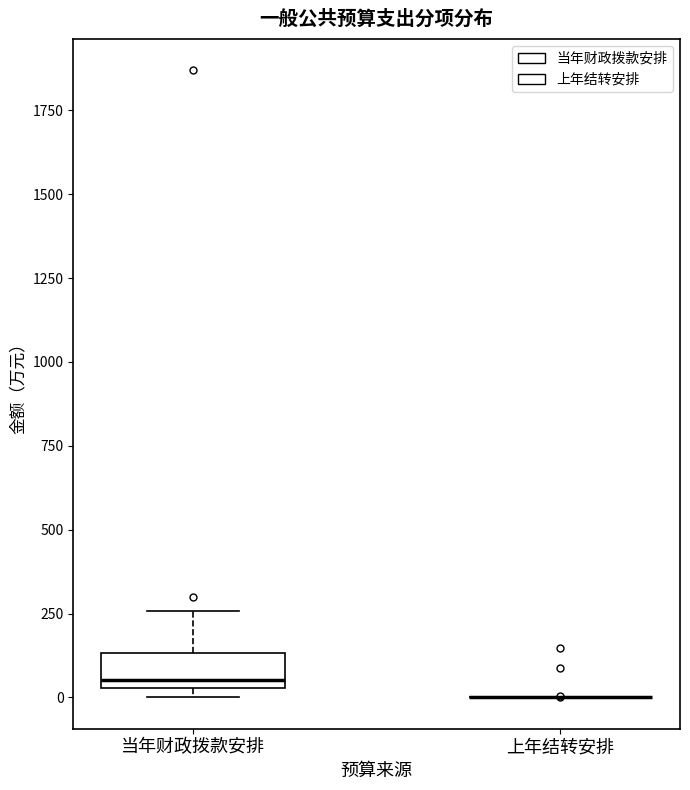

Reading left to right, read every box against the y-axis: the position of its median line, the range the box covers, and the ends of its whiskers. The values are not printed on the chart, so give them approximately, as read against the axis.

当年财政拨款安排: median 50 (just above the box's lower edge), box 50 to 150, whiskers 0 to 250
上年结转安排: box collapsed to a line at 0, whiskers 0 to 0